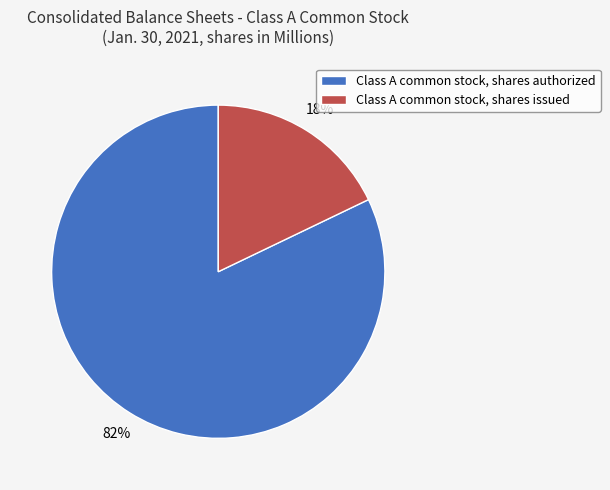

Do Class A common stock, shares issued and Class A common stock, shares authorized together represent more than half of the pie?

Yes